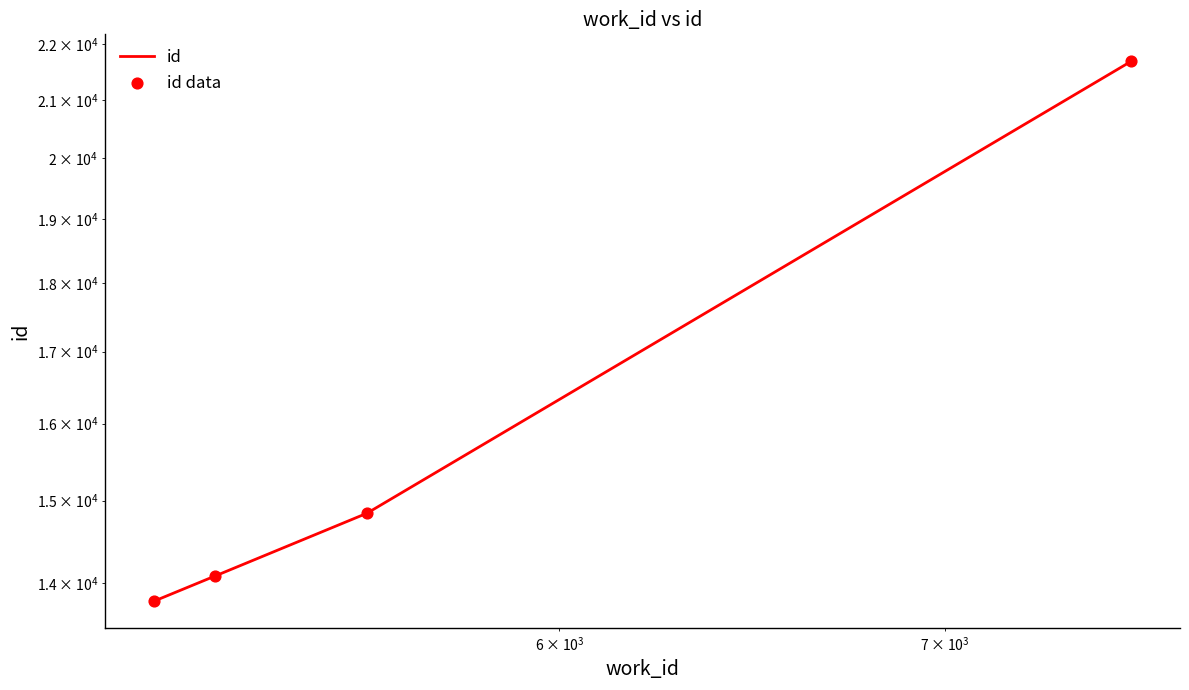

Is the value of id at $\mathdefault{10^{5}}$ greater than the value of id data at $\mathdefault{10^{3}}$?

Yes